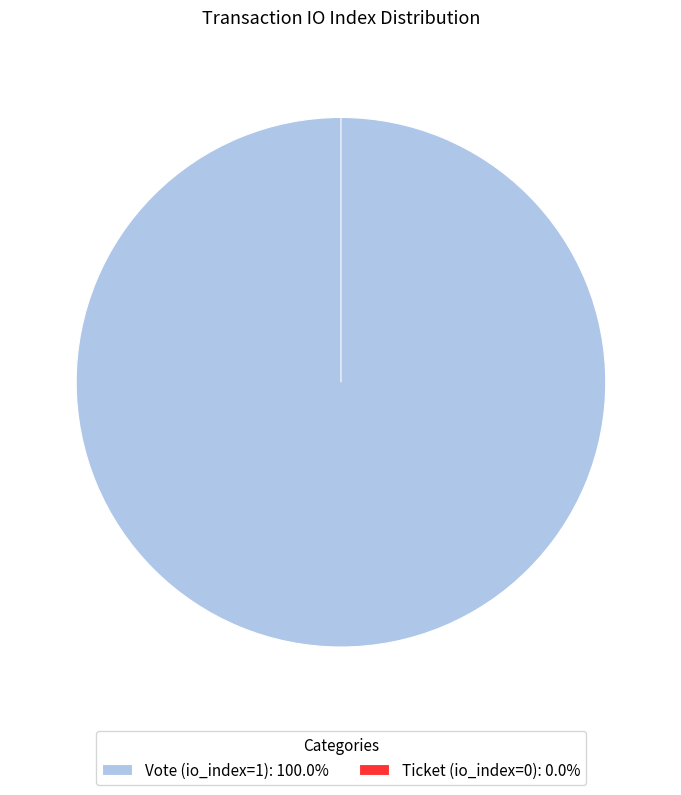

True or false: Vote (io_index=1) accounts for 100% of the total.

True